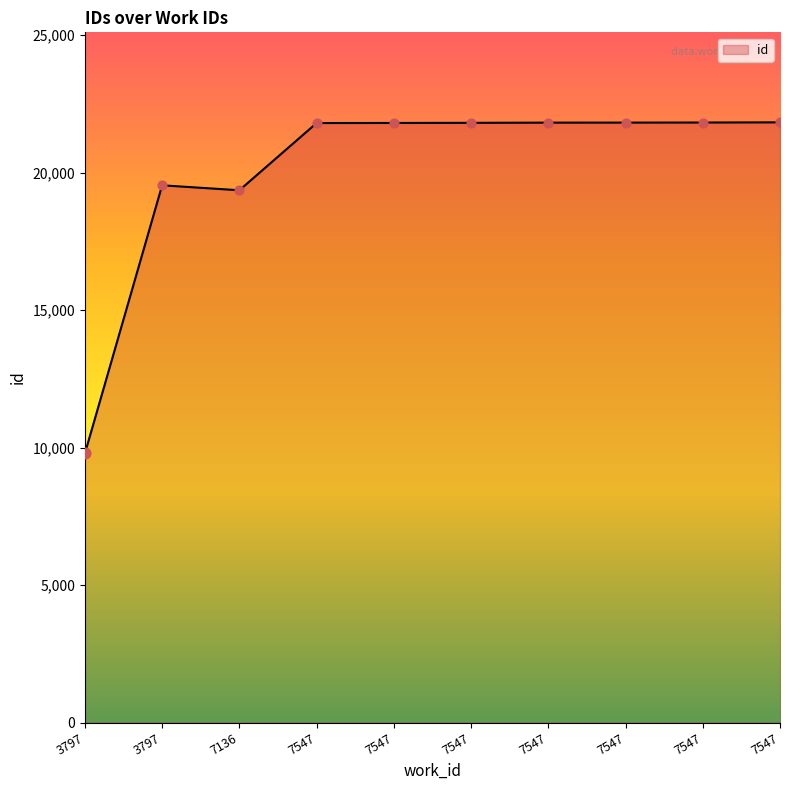

Which has a higher value, 7547 or 3797?

7547